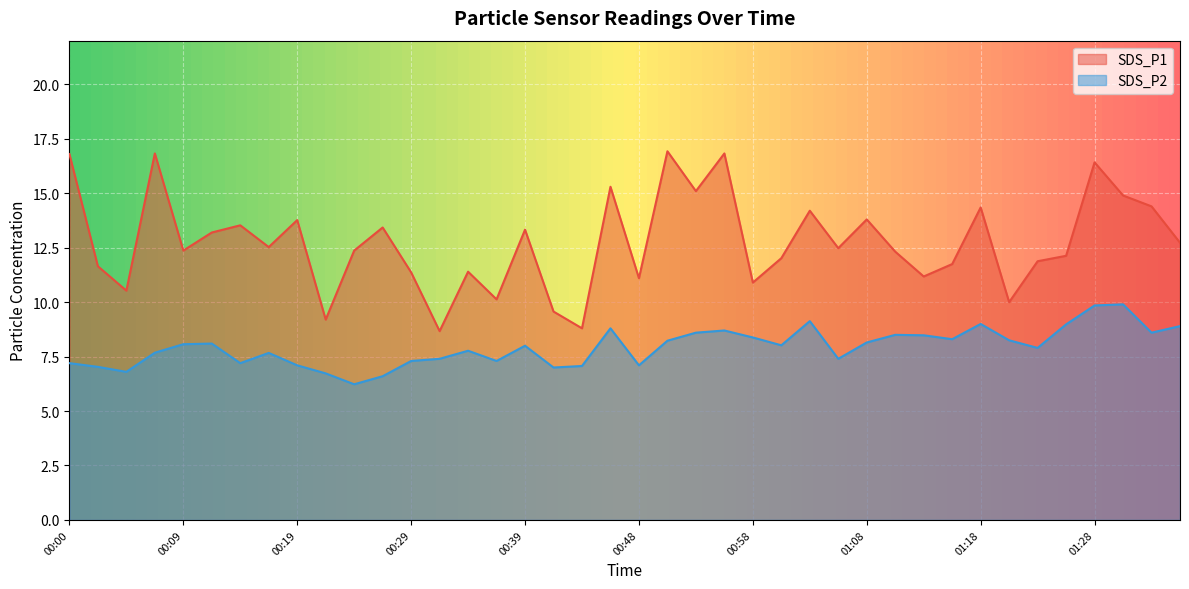

List the labels in order of SDS_P1 value, smallest first.

00:31, 00:43, 00:22, 00:41, 01:20, 00:36, 00:05, 00:58, 00:48, 01:13, 00:29, 00:34, 00:02, 01:15, 01:23, 01:00, 01:25, 01:10, 00:09, 00:24, 01:05, 00:17, 01:35, 00:12, 00:39, 00:26, 00:14, 00:19, 01:08, 01:03, 01:18, 01:33, 01:30, 00:53, 00:46, 01:28, 00:00, 00:07, 00:56, 00:51